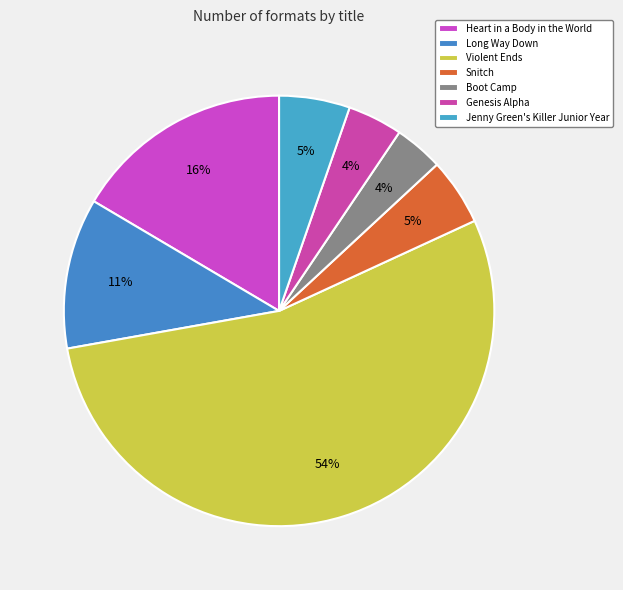

The Snitch slice represents 5% of the pie. True or false?

True